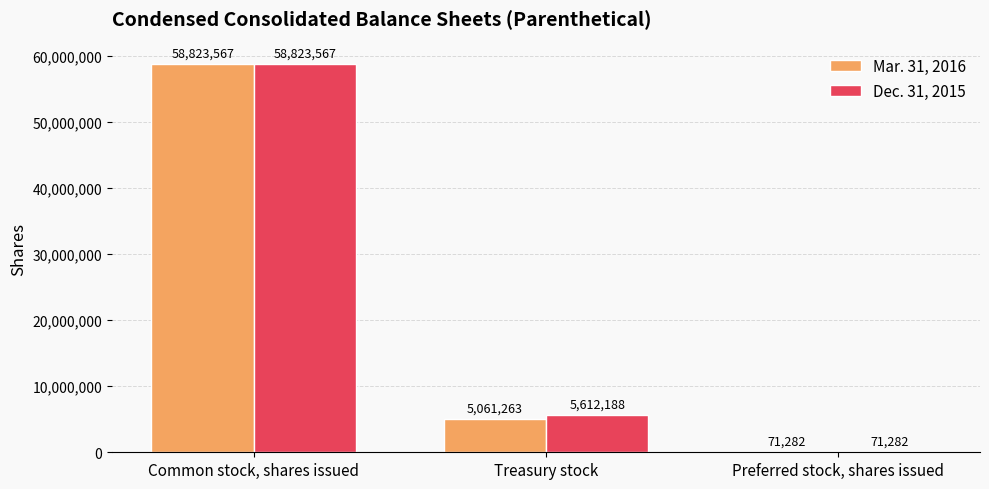

What is the sum of the Mar. 31, 2016 values at Treasury stock and Preferred stock, shares issued?

5132545